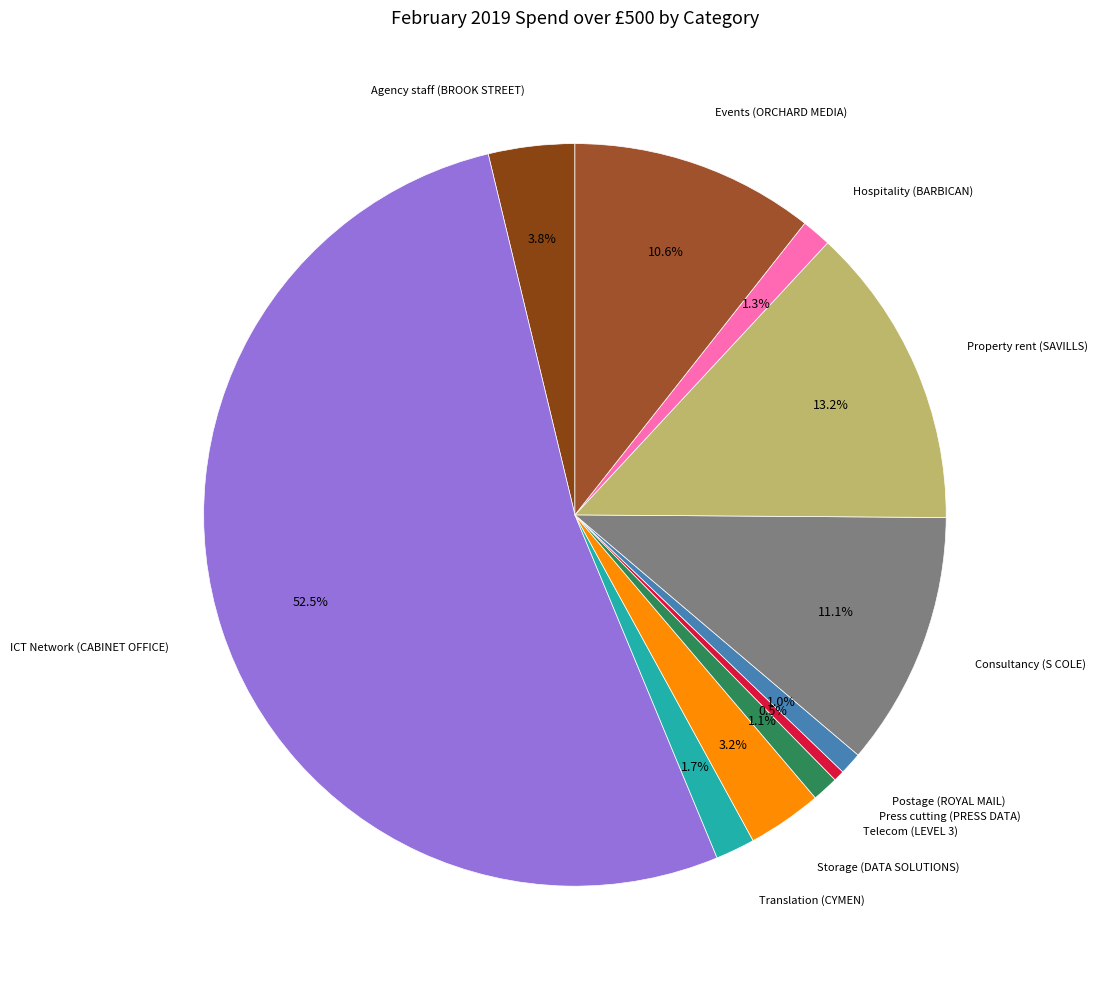

To the nearest percent, what is the average slice percentage?

9%